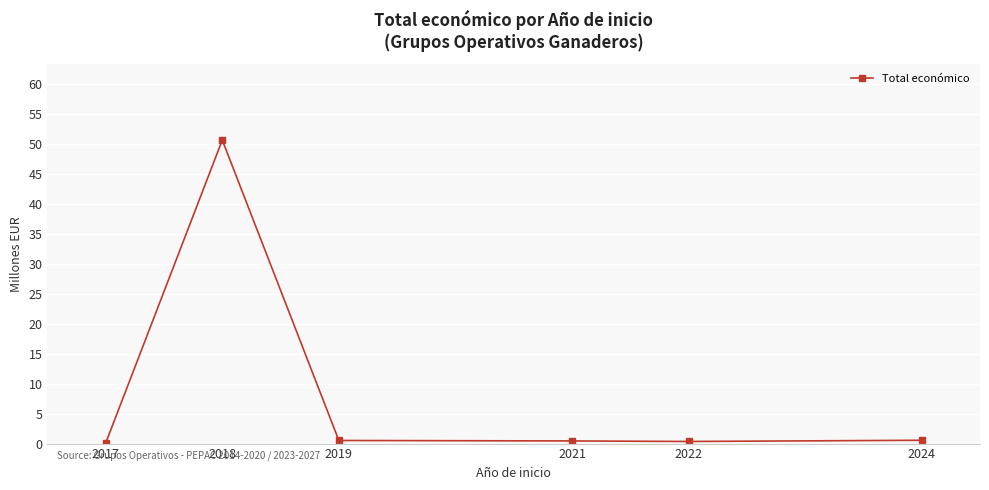

Is this an area chart (filled region under the line)?

No